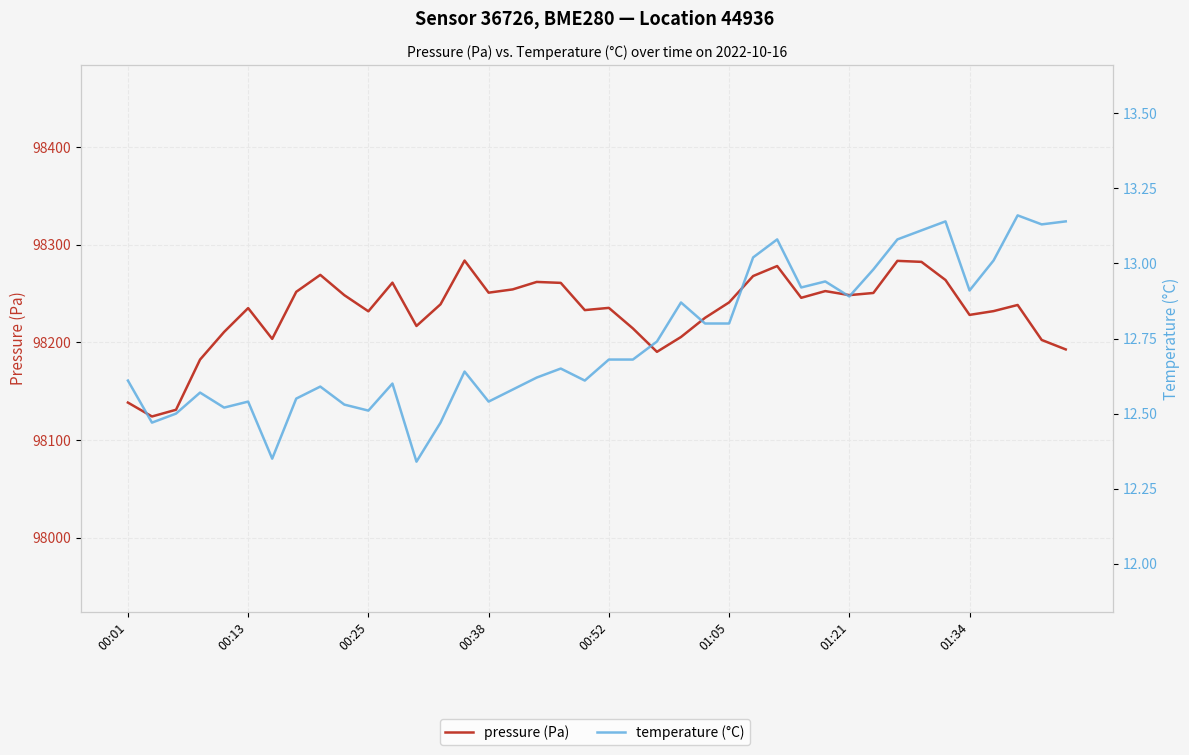

True or false: pressure (Pa) and temperature (°C) cross at least once.

False